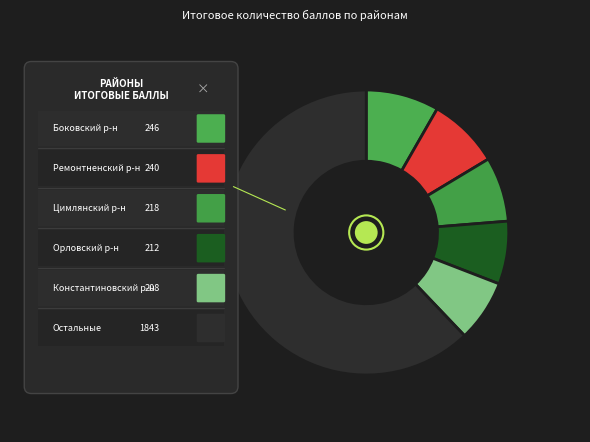

How many slices are in this pie chart?

6